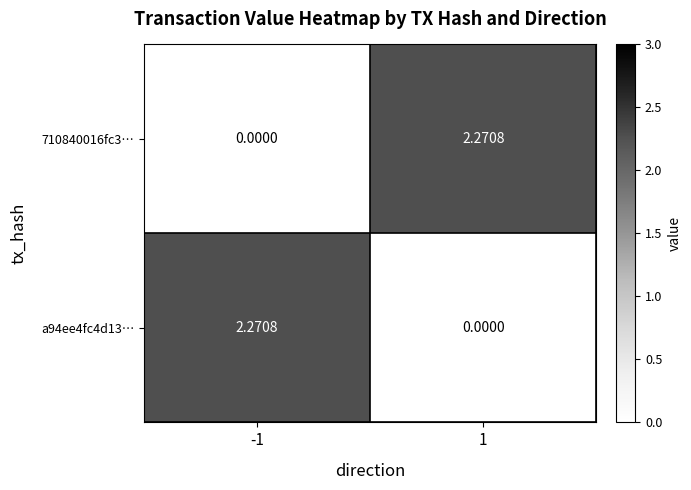

Reading left to right, list all the values displayed in this chart.

710840016fc3…: -1=0.0	1=2.3
a94ee4fc4d13…: -1=2.3	1=0.0